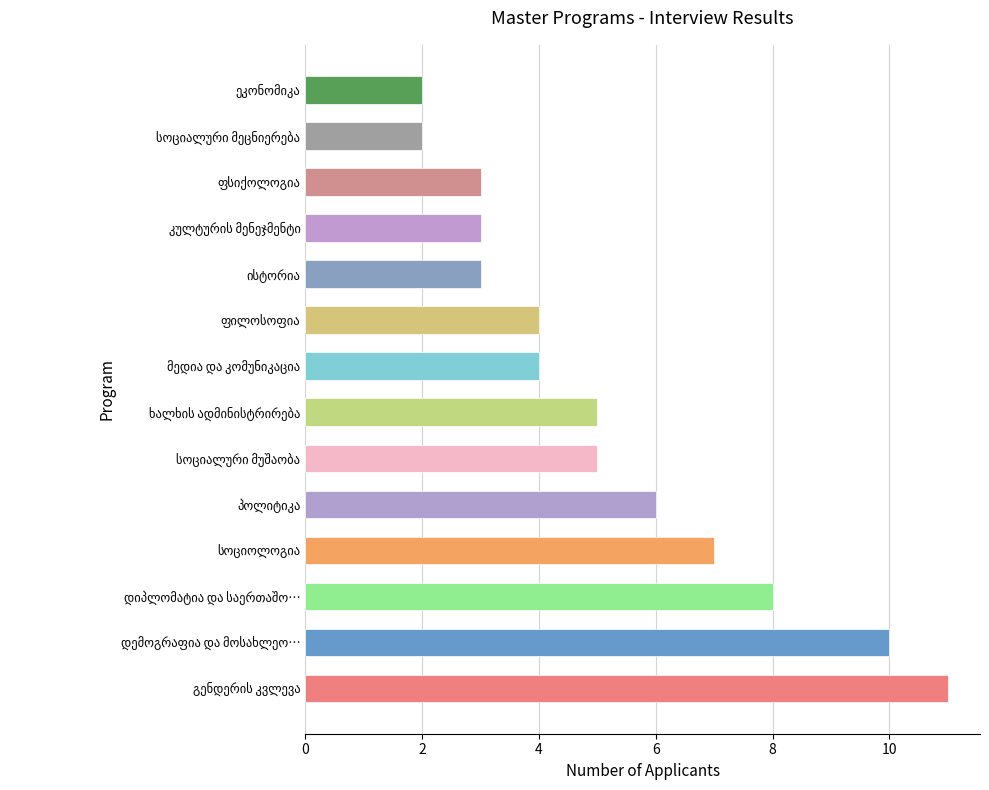

What is the sum of all values?

73